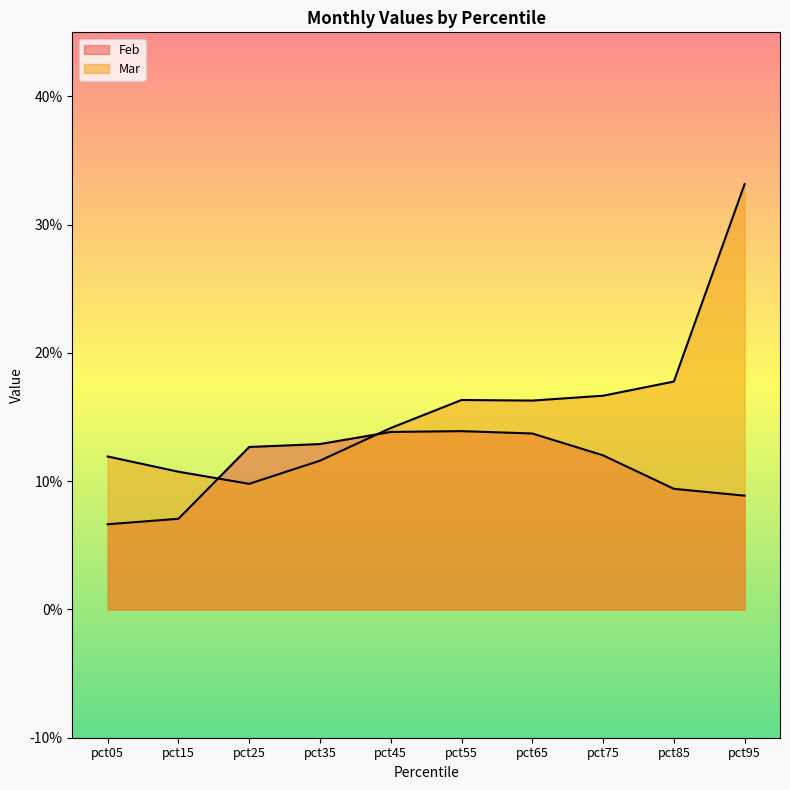

Reading left to right, list all the values displayed in this chart.

Feb: 0.1	0.1	0.1	0.1	0.1	0.1	0.1	0.1	0.1	0.1
Mar: 0.1	0.1	0.1	0.1	0.1	0.2	0.2	0.2	0.2	0.3